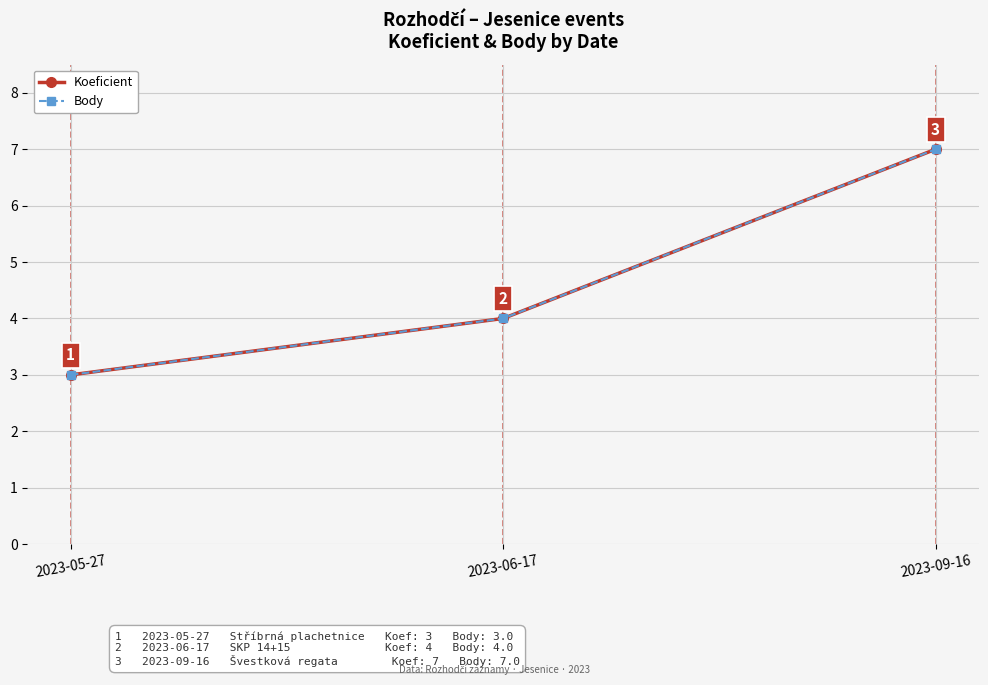

Is this an area chart (filled region under the line)?

No